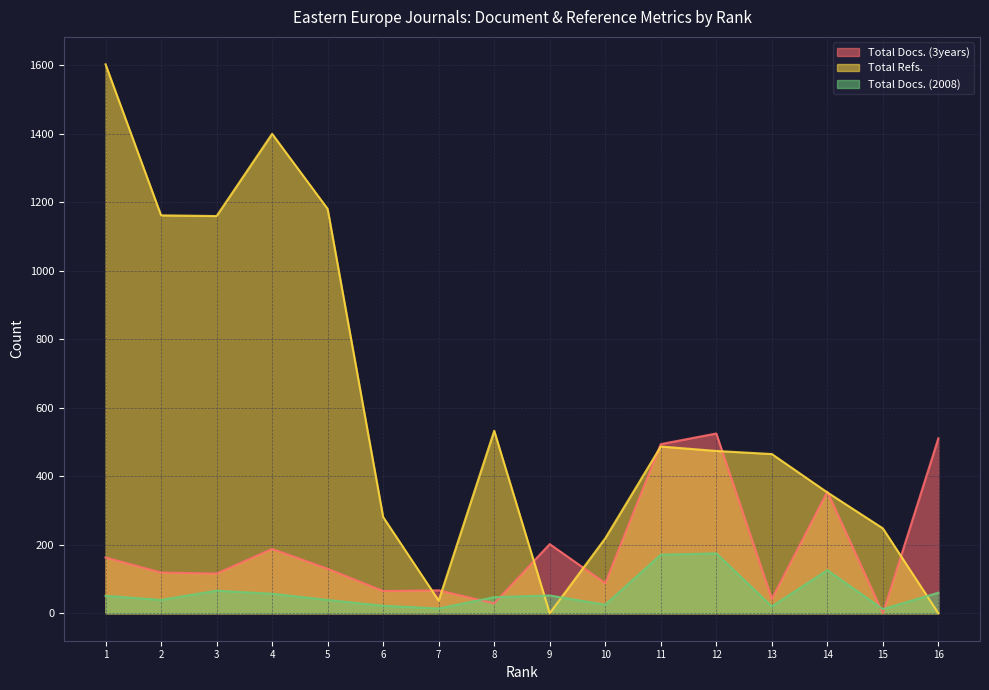

List the series in order of their peak value, highest first.

Total Refs., Total Docs. (3years), Total Docs. (2008)